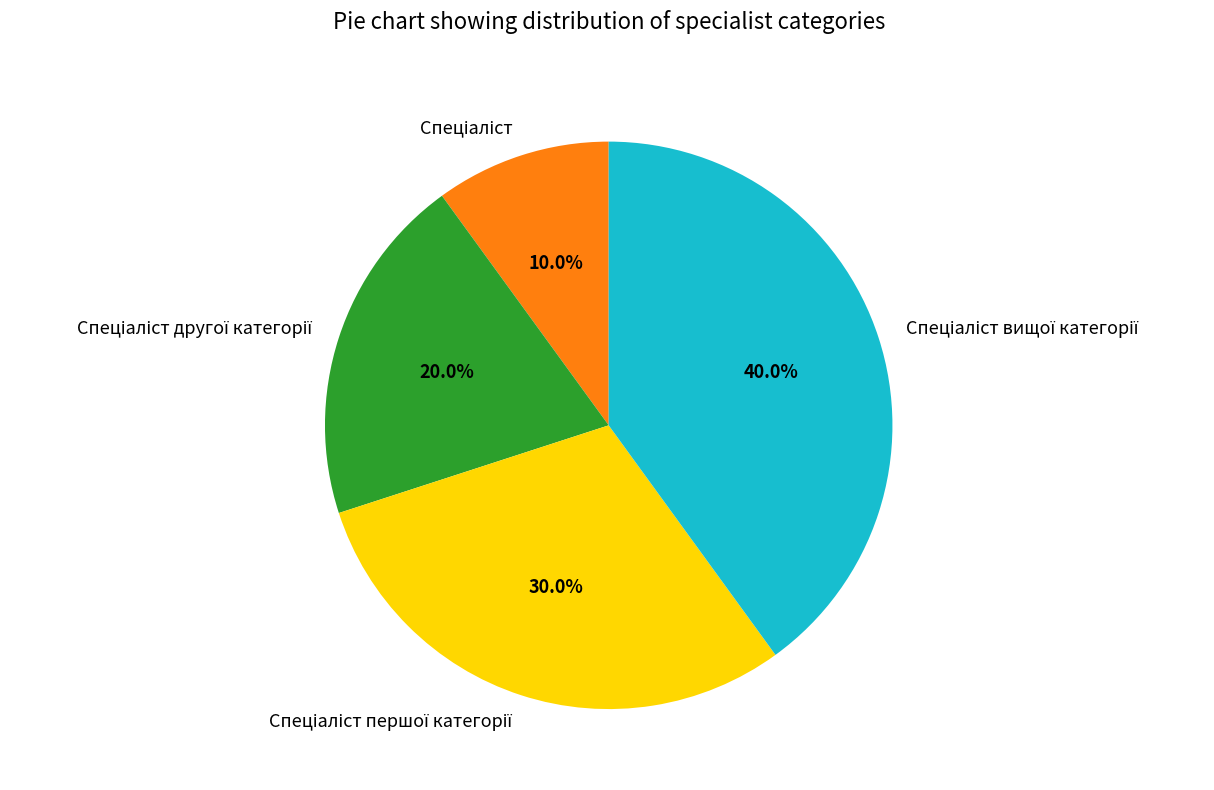

Does any single category account for the majority?

No